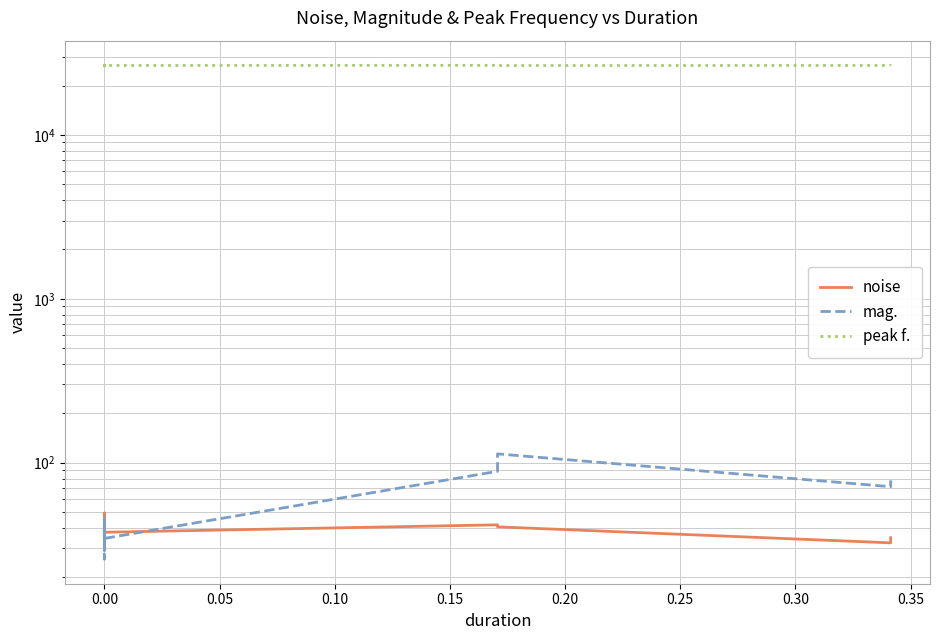

What is the label of the 9th point from the right?

31